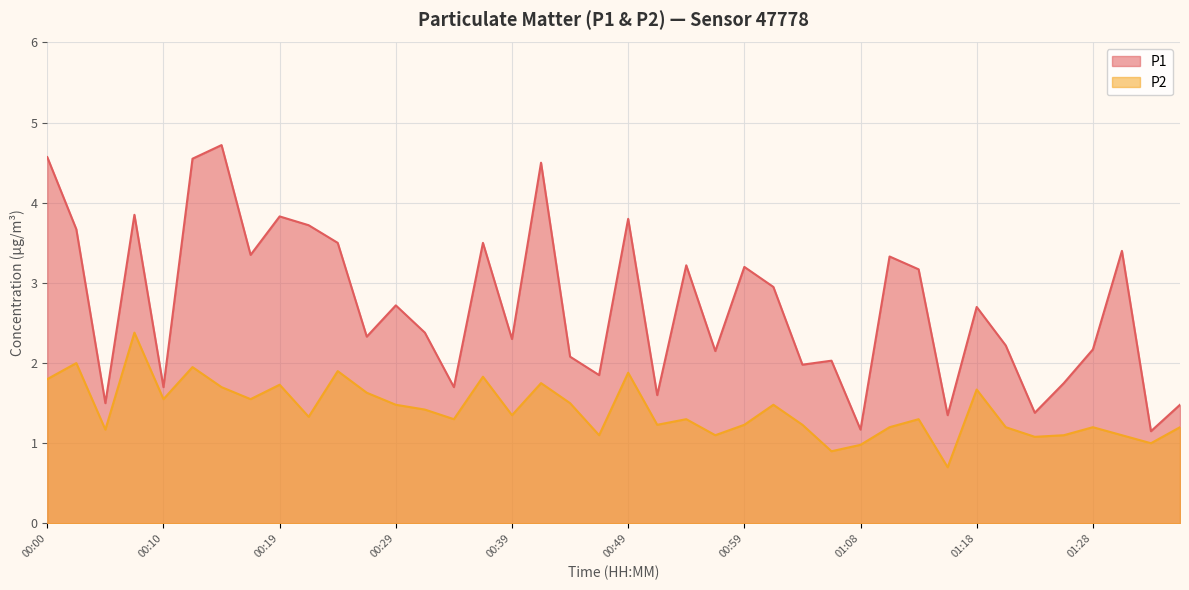

What is the difference between the P1 values at 00:44 and 00:07?

1.8